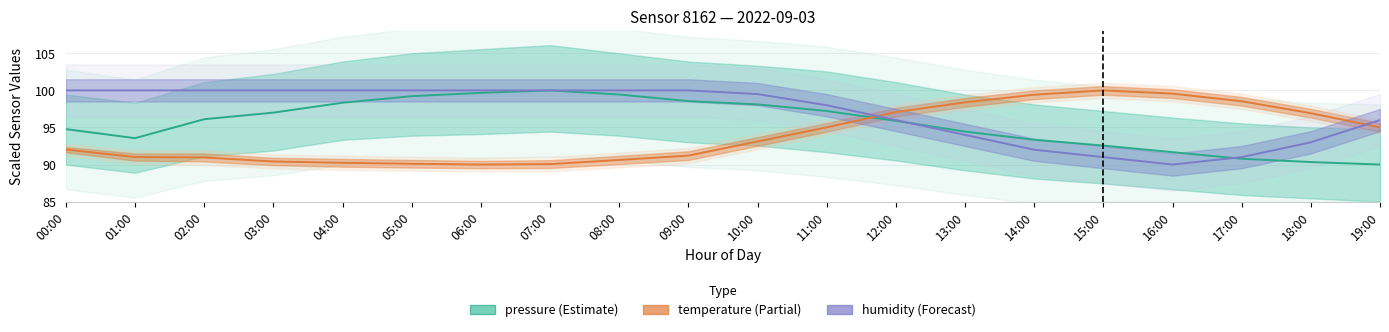

After their last crossing, which series has the higher values: pressure or temperature?

temperature